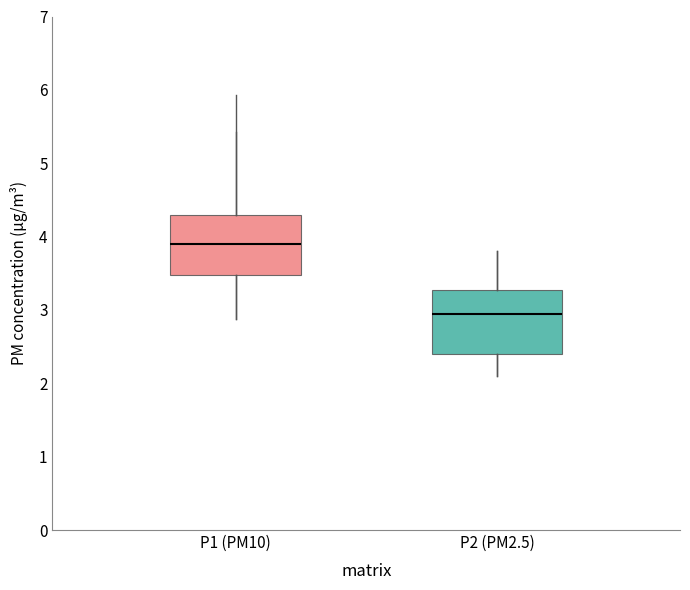

Which box's median line is the highest?

P1 (PM10)